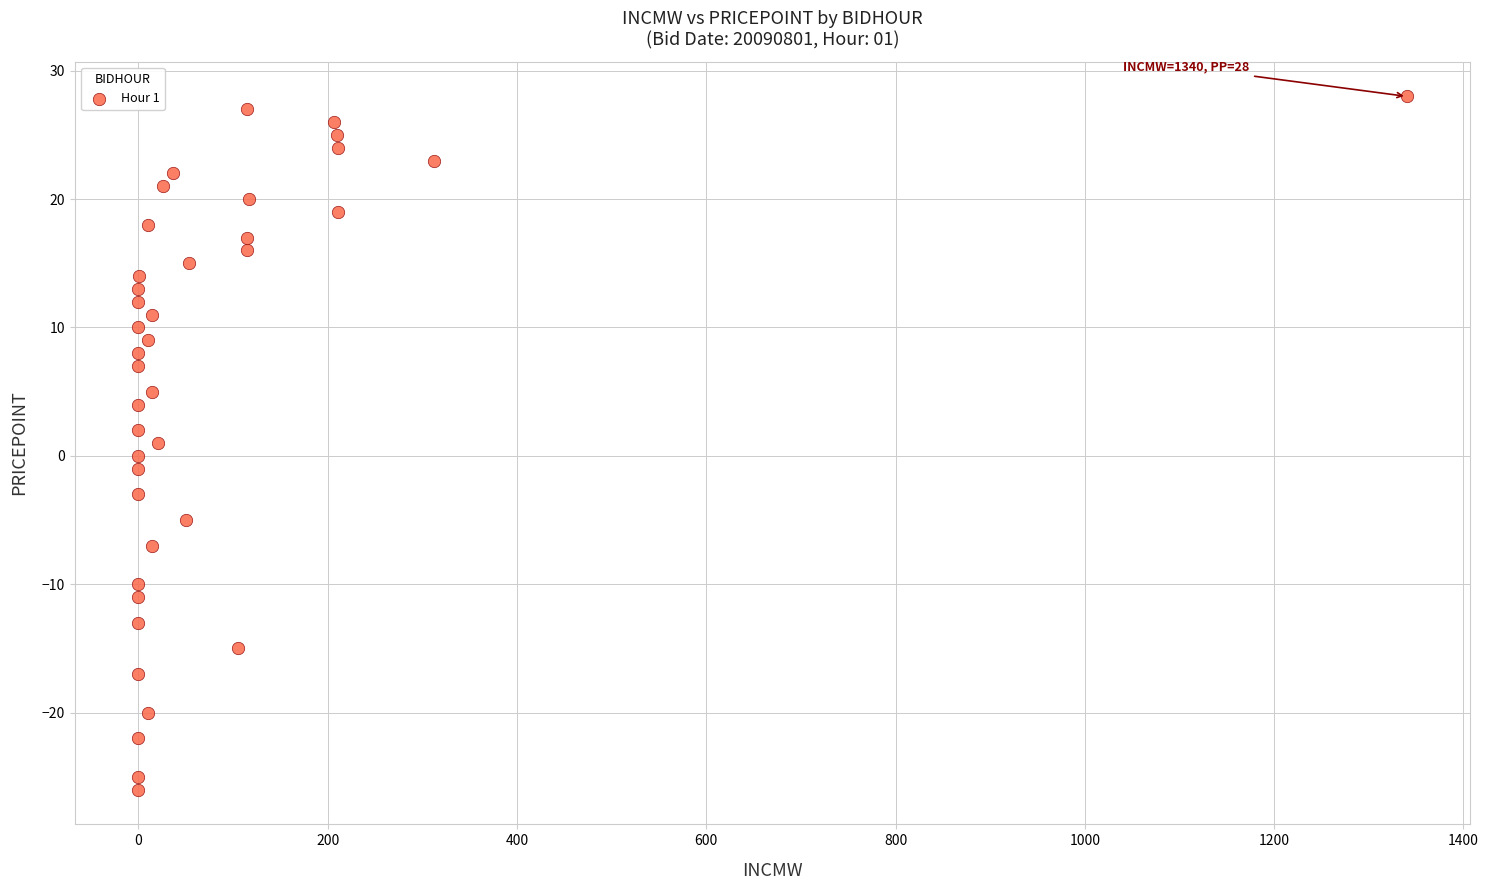

What is the range of Y values (max minus min)?

54